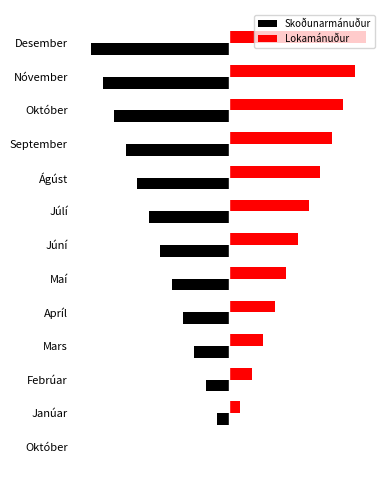

What are all the series names shown in the legend?

Skoðunarmánuður, Lokamánuður